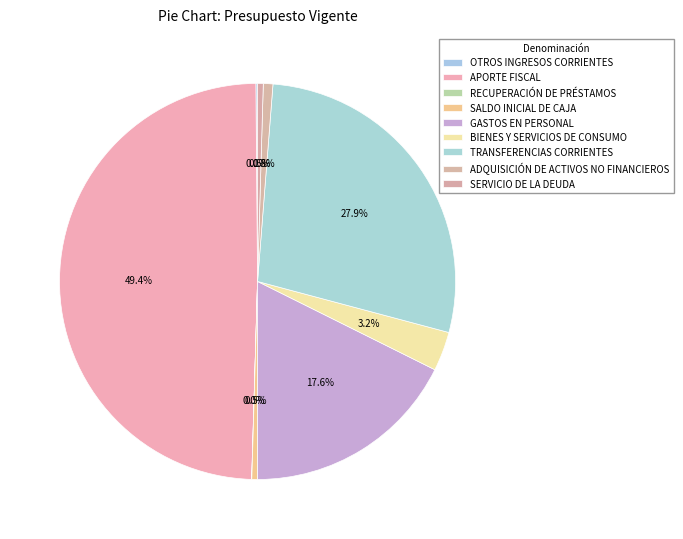

What percentage is NOT represented by SALDO INICIAL DE CAJA?

99.5%